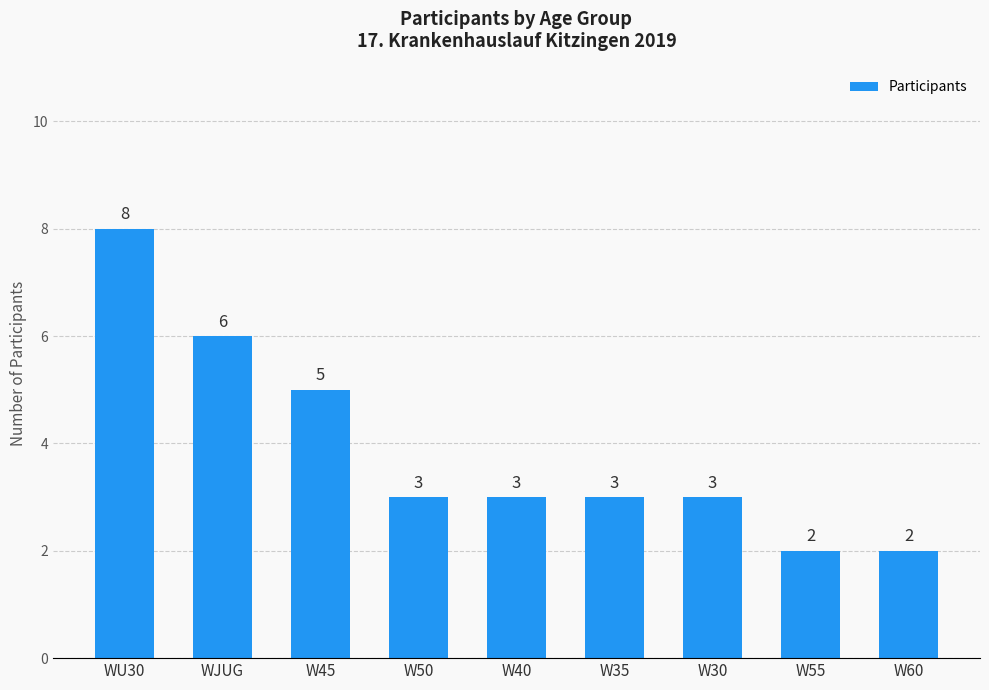

What is the minimum value shown in the chart?

2